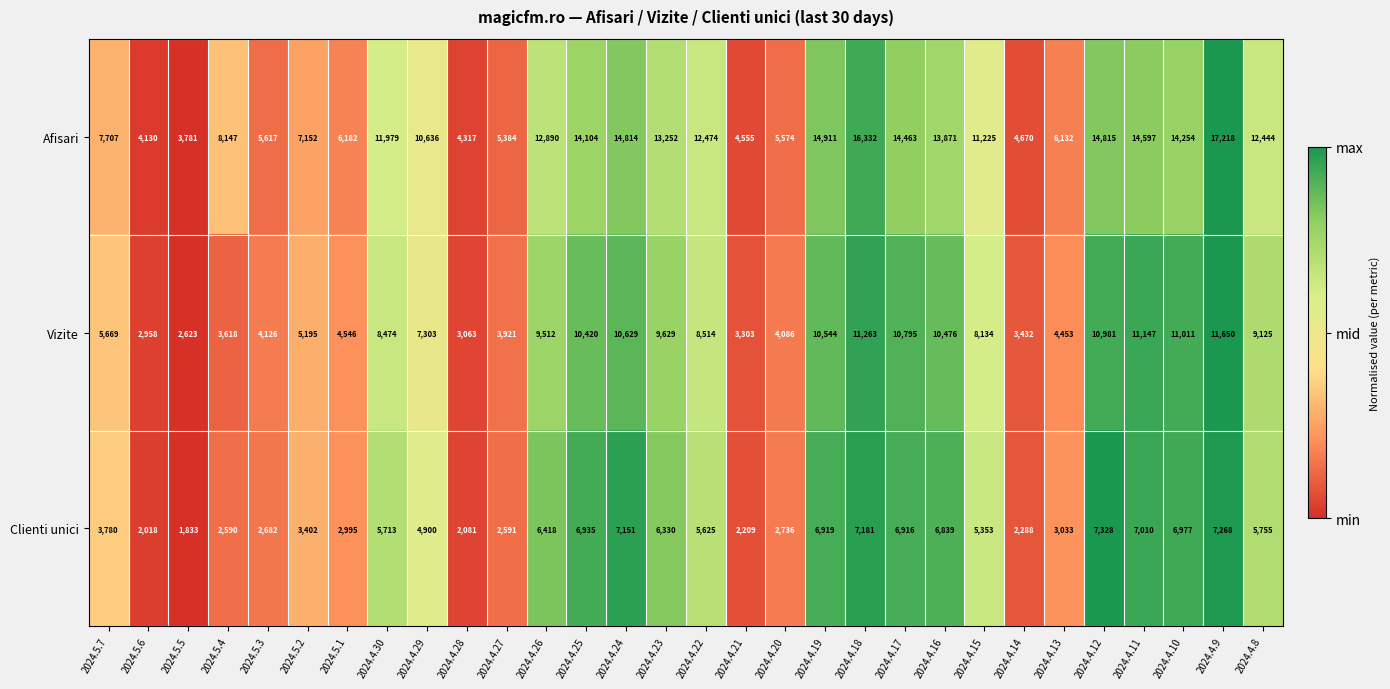

Which series changed the most between 2024.4.19 and 2024.4.18?

Afisari